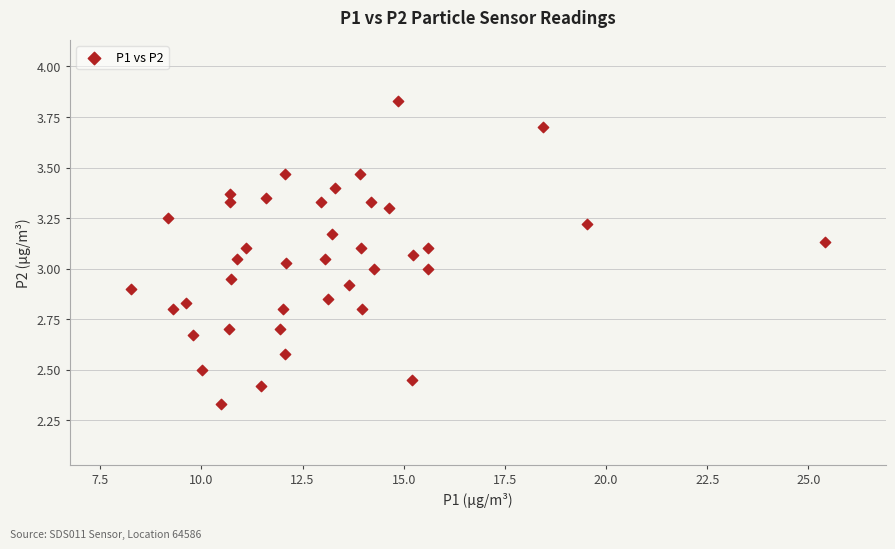

What is the range of X values (max minus min)?

17.2